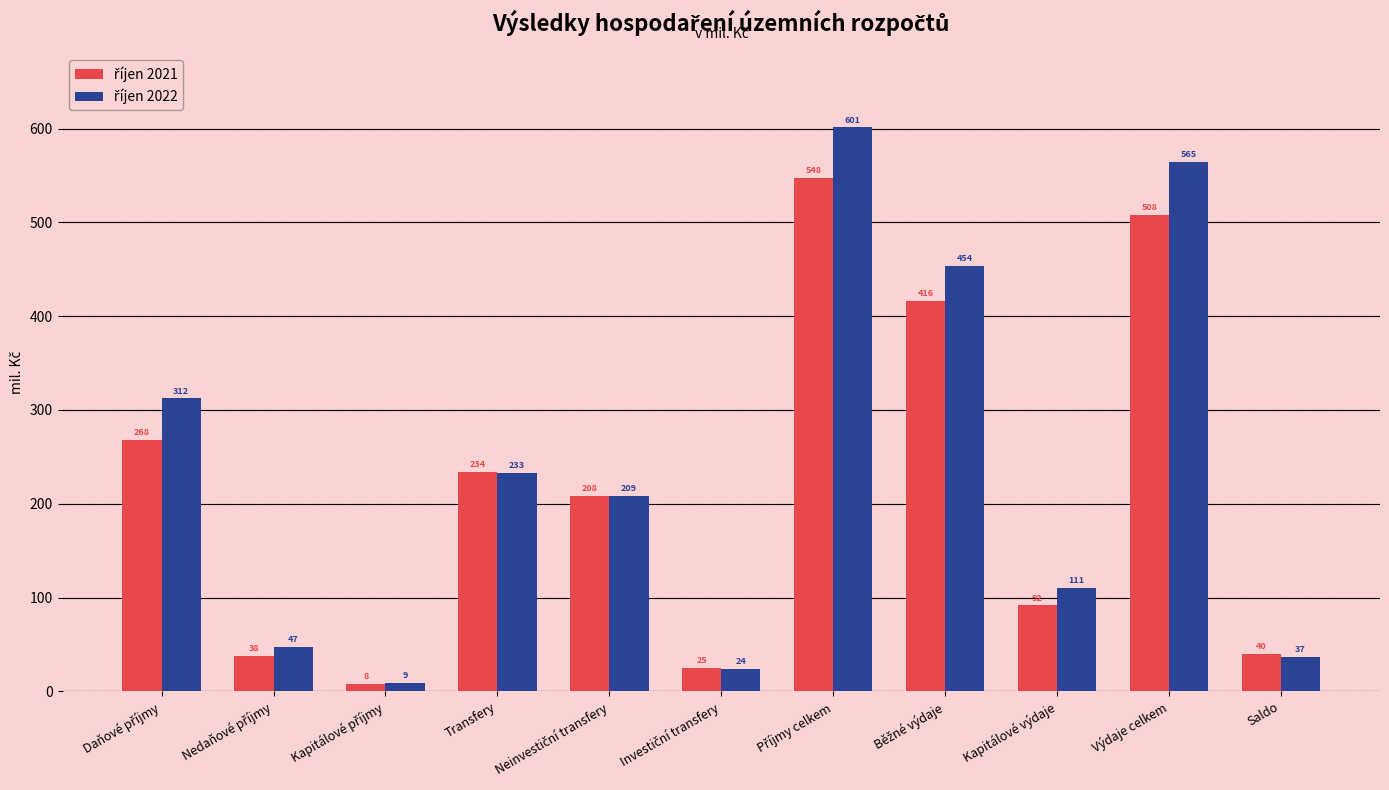

List the labels in order of říjen 2022 value, largest first.

Příjmy celkem, Výdaje celkem, Běžné výdaje, Daňové příjmy, Transfery, Neinvestiční transfery, Kapitálové výdaje, Nedaňové příjmy, Saldo, Investiční transfery, Kapitálové příjmy